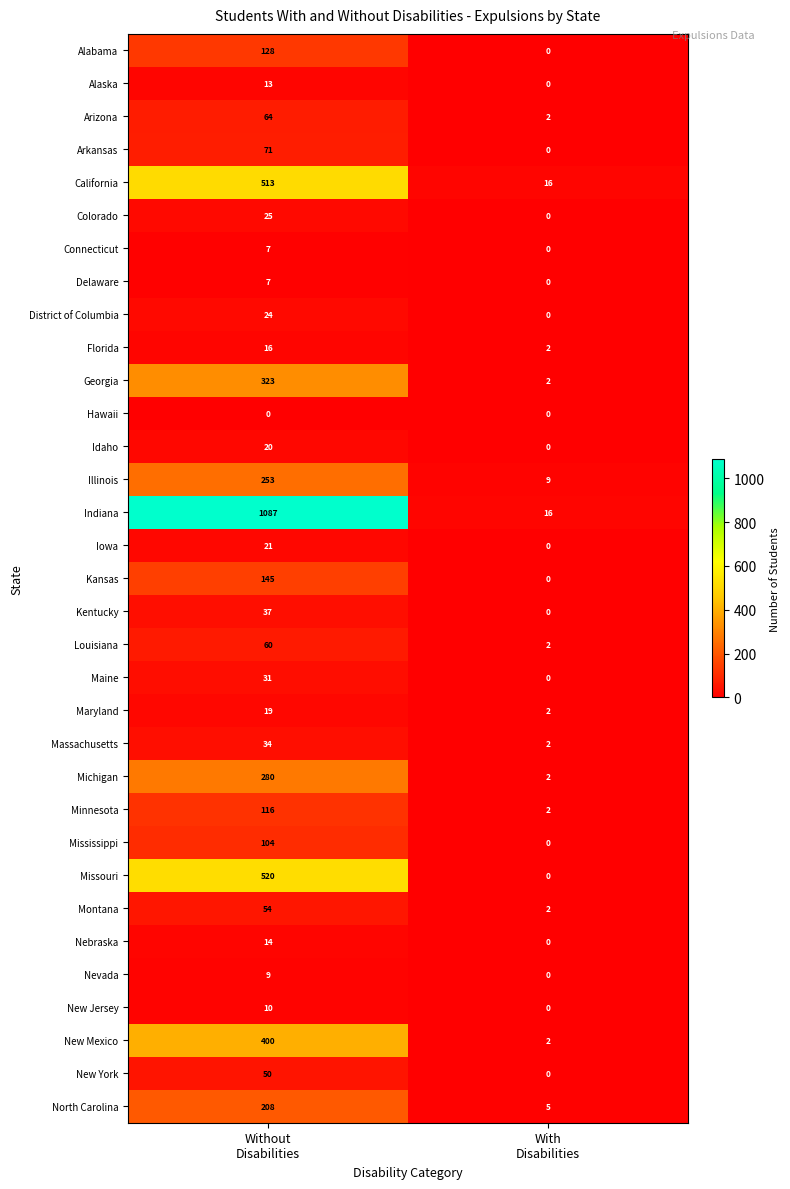

What is the difference between the maximum and minimum values in the Florida series?

14